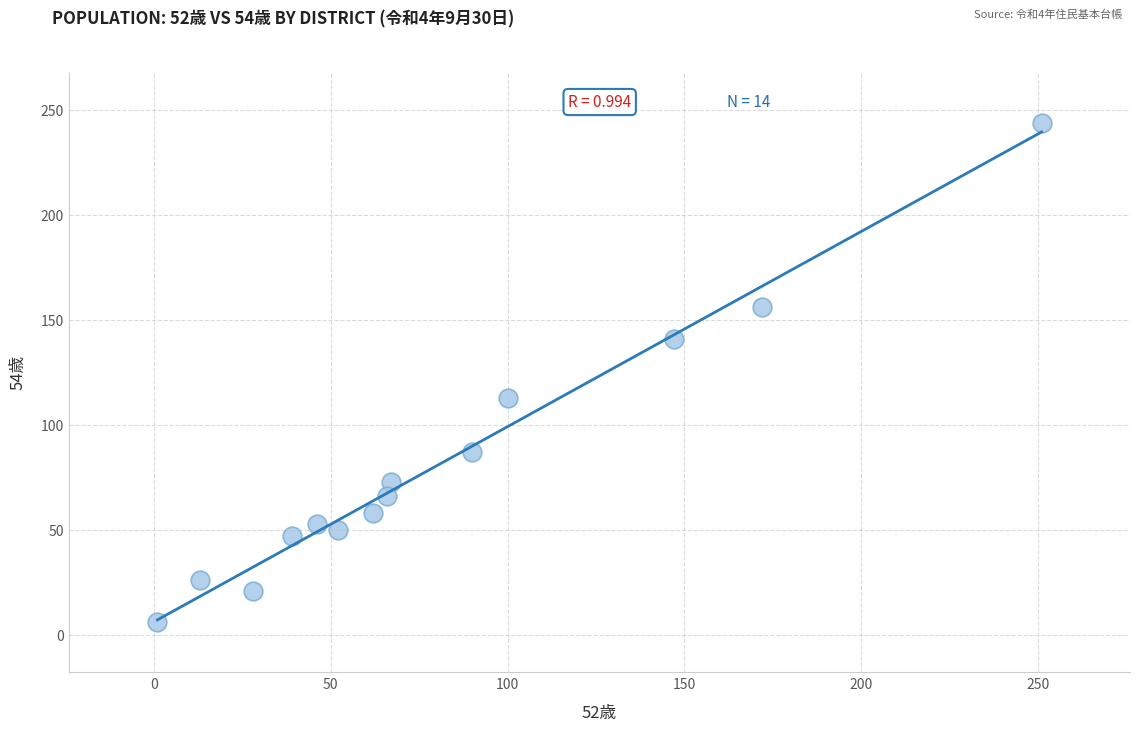

What Y value in the scatter plot is closest to 125?

113